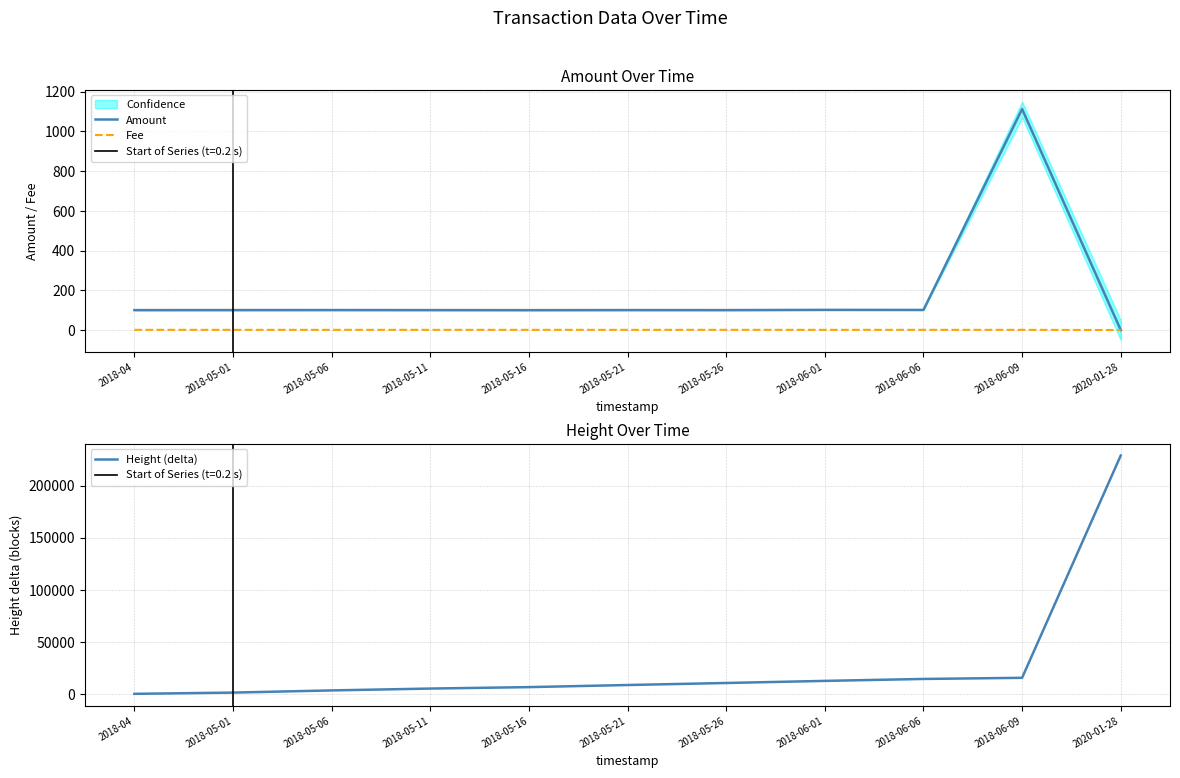

What are all the series names shown in the legend?

Amount, Fee, Height (delta)